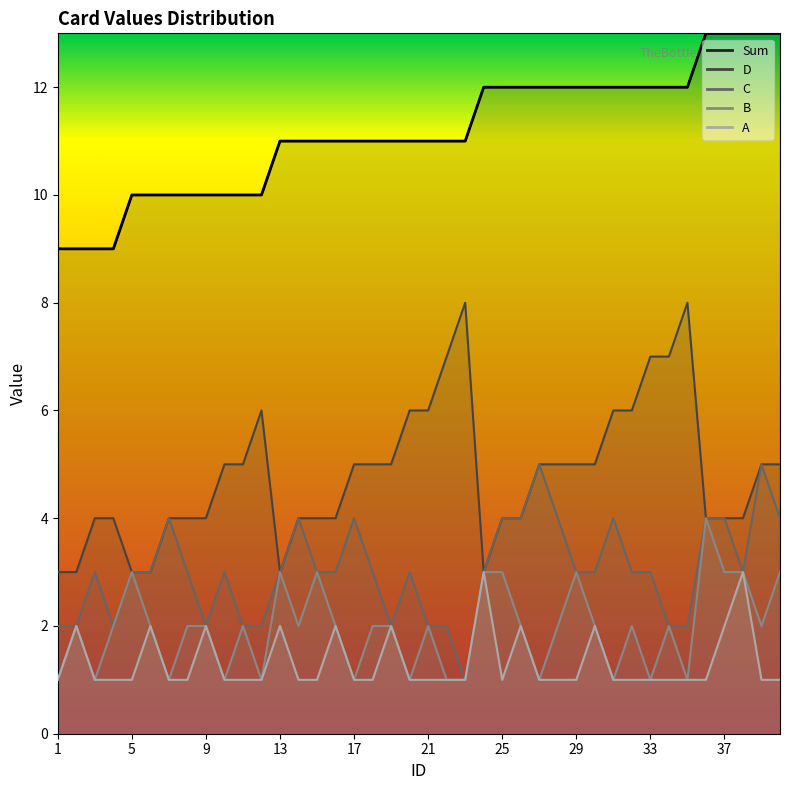

Where does the C series first go above 3?

7